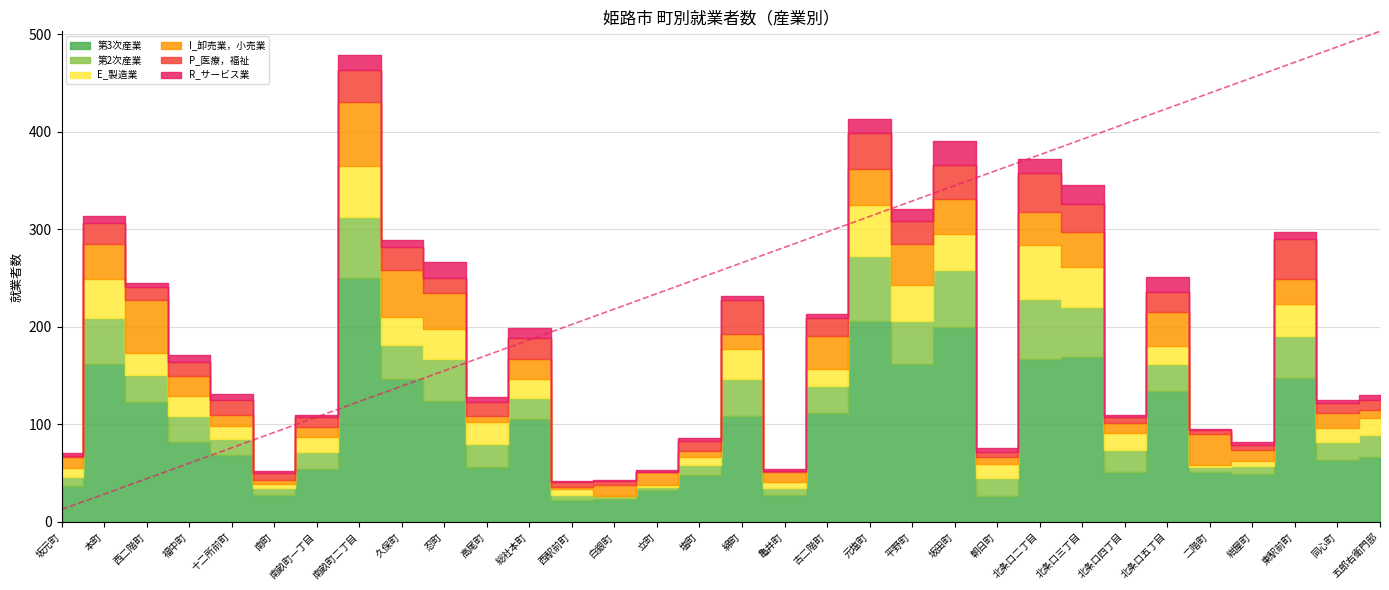

How many interior local valleys does the I_卸売業，小売業 series have?

8